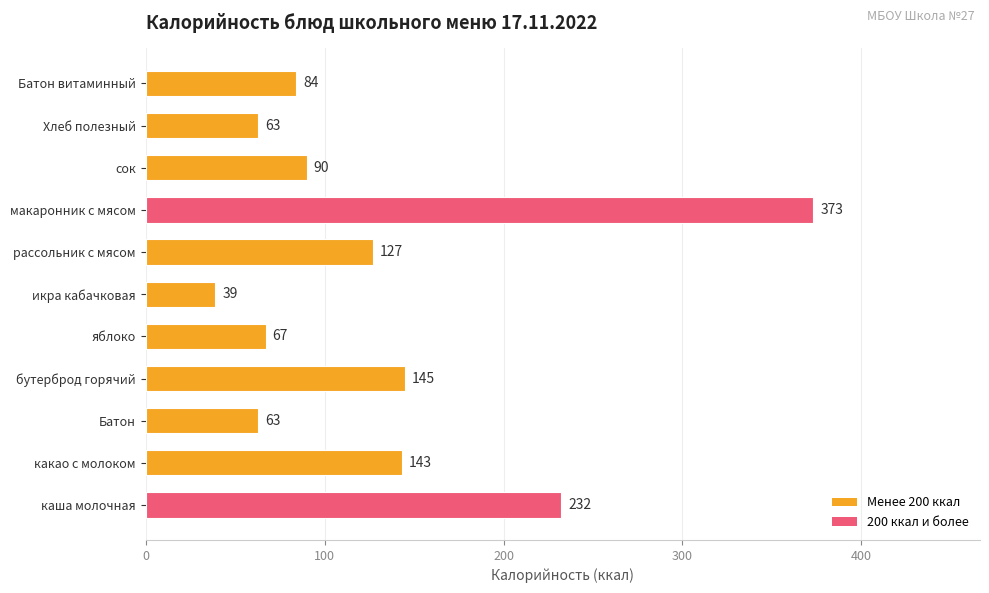

Reading top to bottom, what are all the values shown in this chart?

84	63	90	373	127	39	67	145	63	143	232